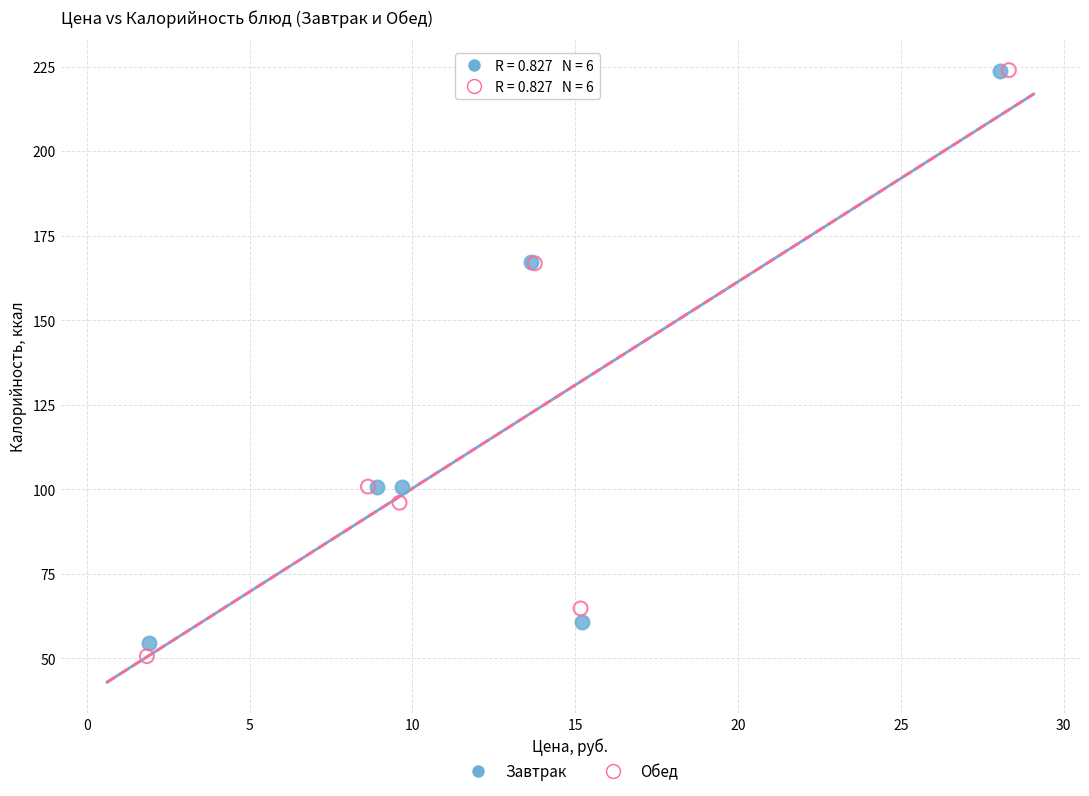

Which series has the largest Y range (max minus min)?

Обед